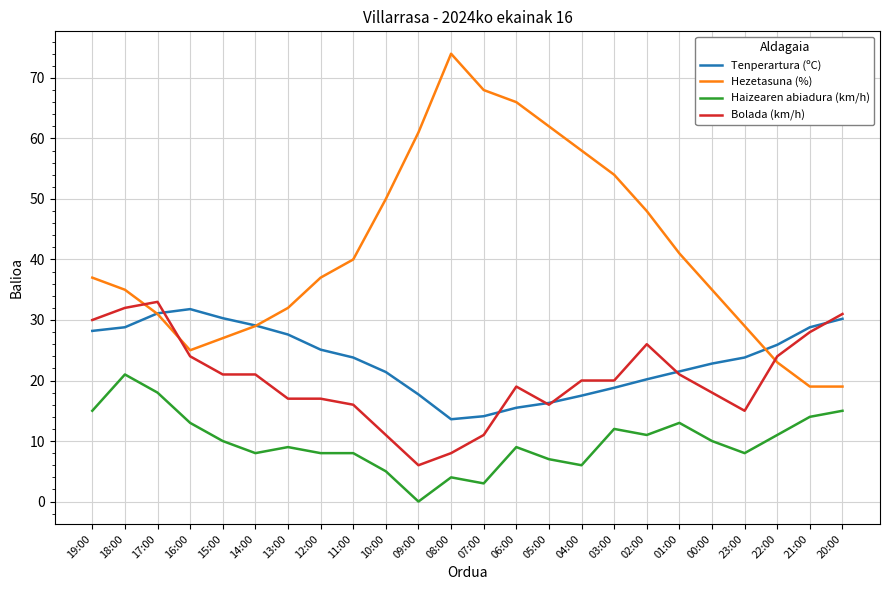

What is the difference between the Bolada (km/h) values at 23:00 and 08:00?

7.0